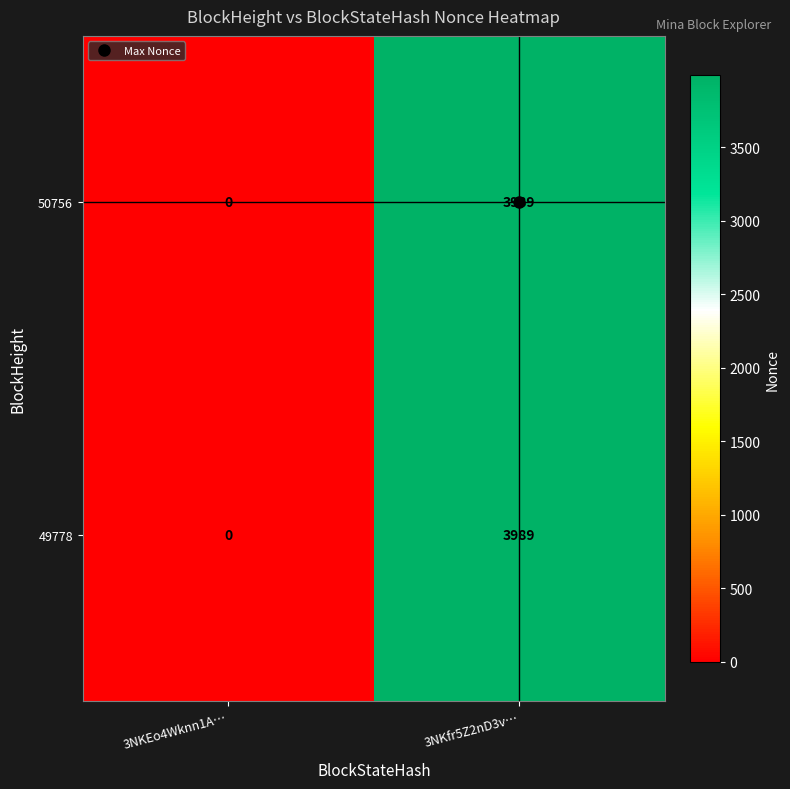

Where is 50756 nearest to the value 1994?

3NKEo4Wknn1A…